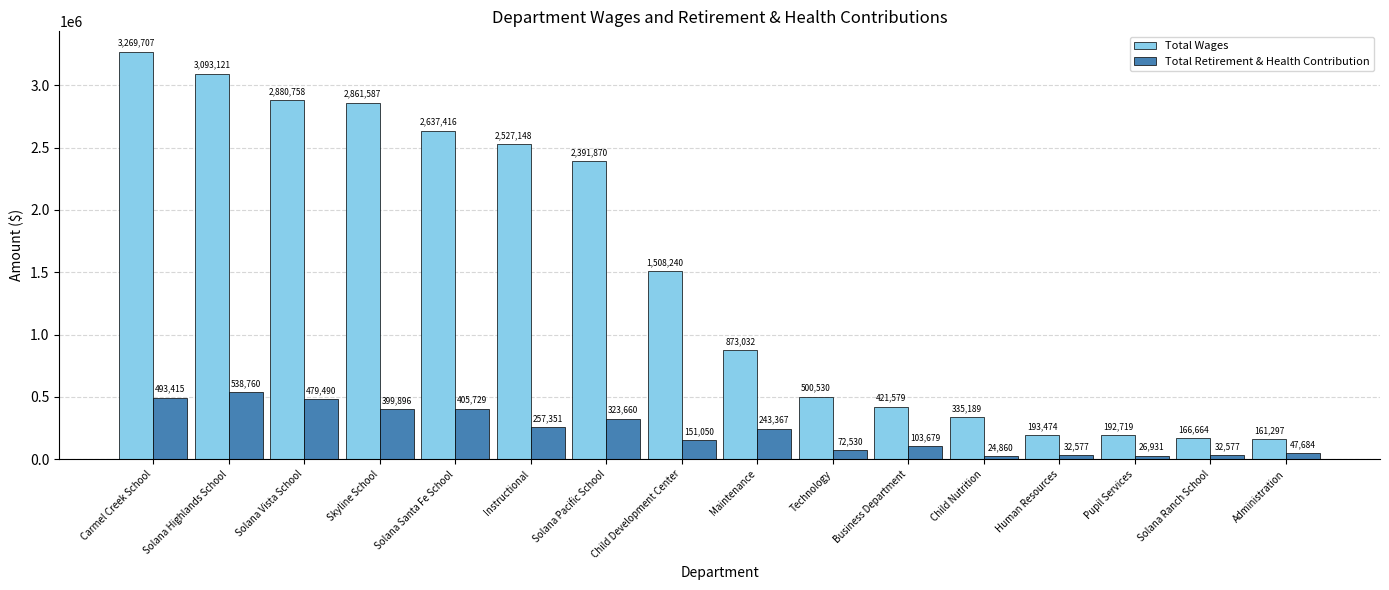

Read the Total Wages value at Maintenance, to the nearest 10.

873030